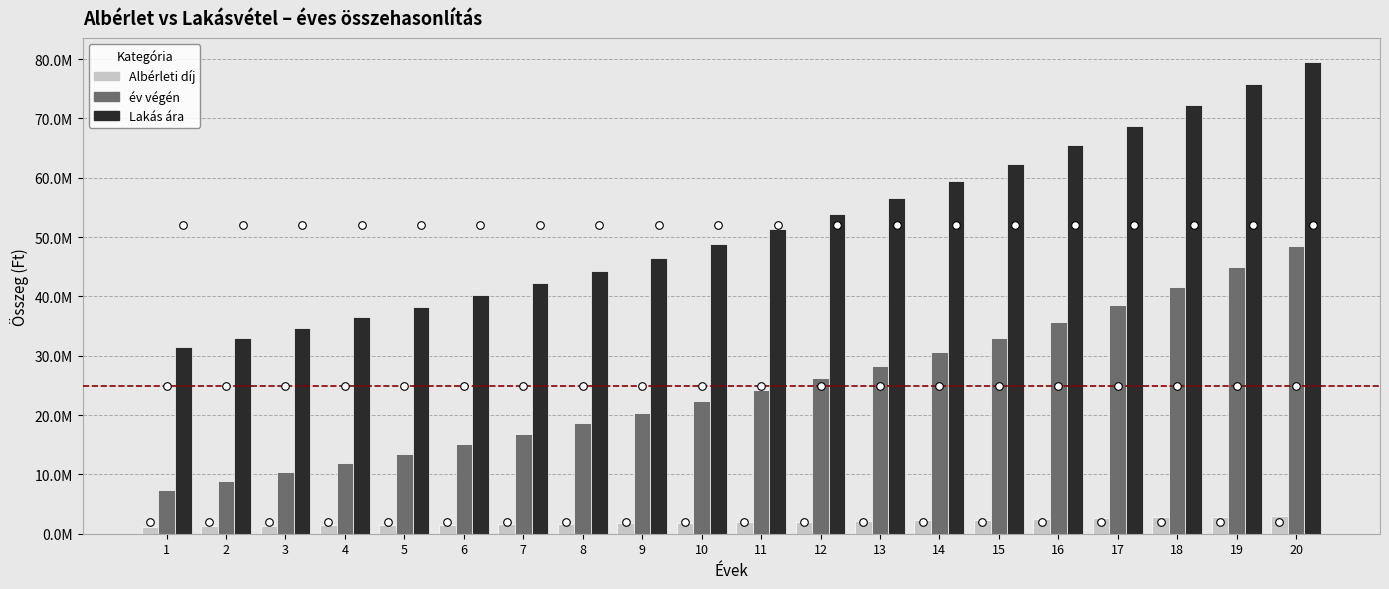

Is the value of Albérleti díj at 11 greater than the value of év végén at 9?

No